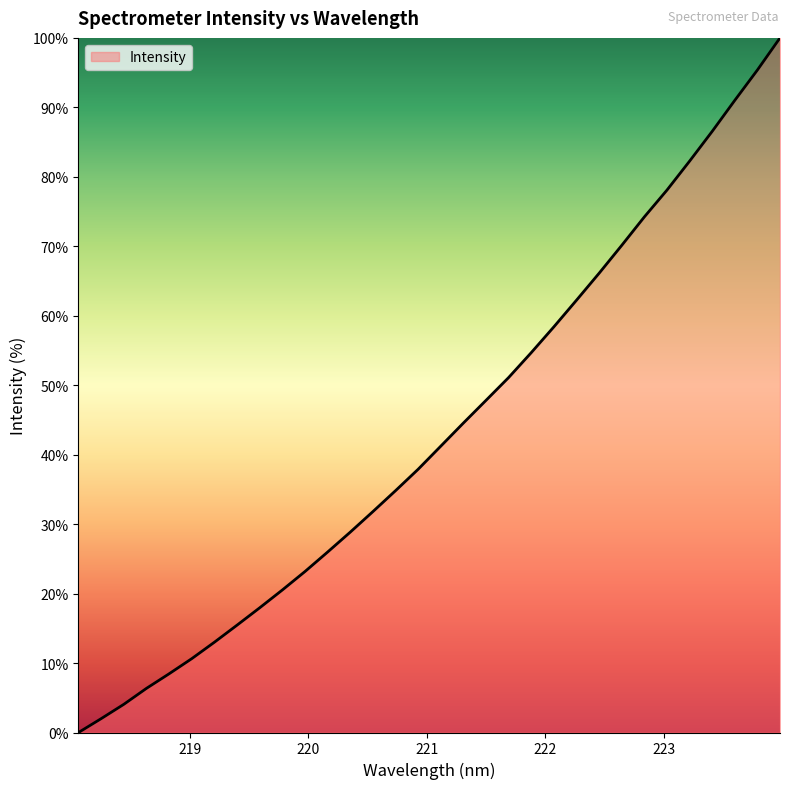

What is the difference between the maximum and minimum values?

100.0